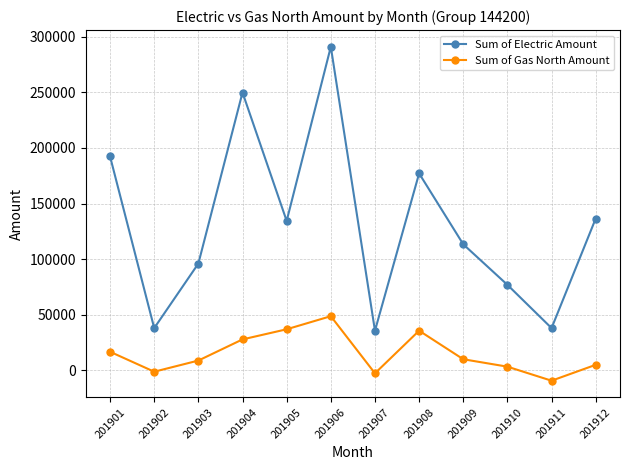

What is the value of the Sum of Electric Amount point at the 6th from the left?

291022.8